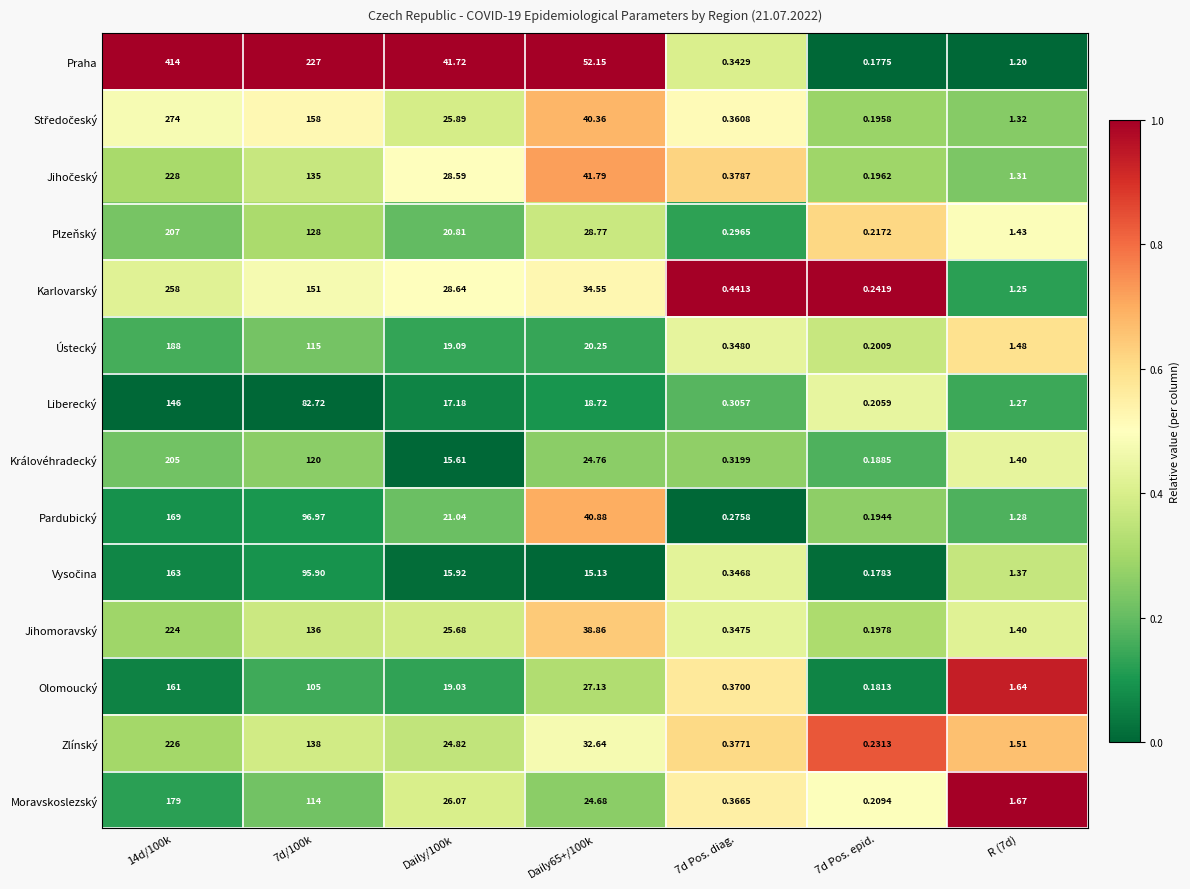

Which series has the largest range (max minus min)?

Praha